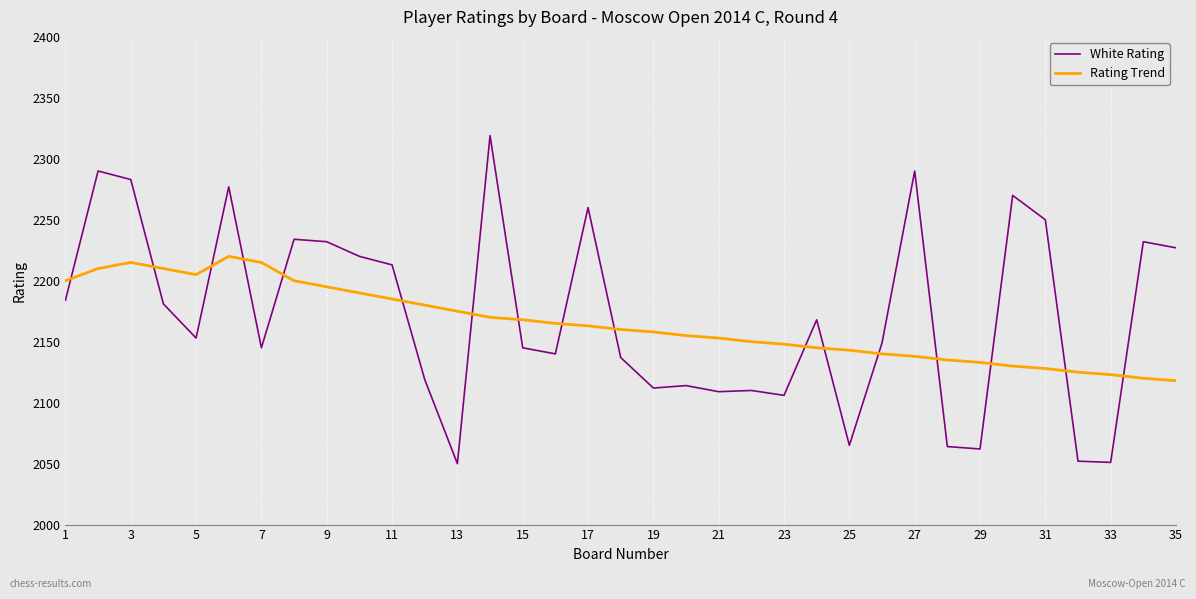

Which series has the widest spread of values?

White Rating